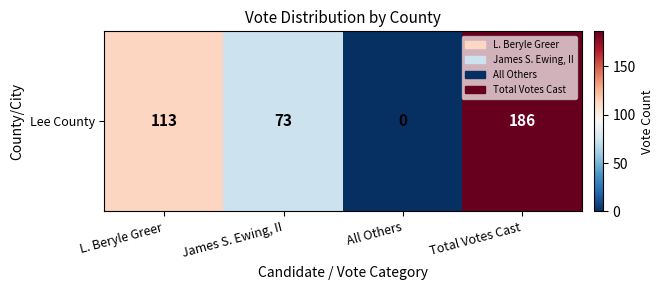

Reading left to right, extract all data points from this chart.

L. Beryle Greer=113	James S. Ewing, II=73	All Others=0	Total Votes Cast=186